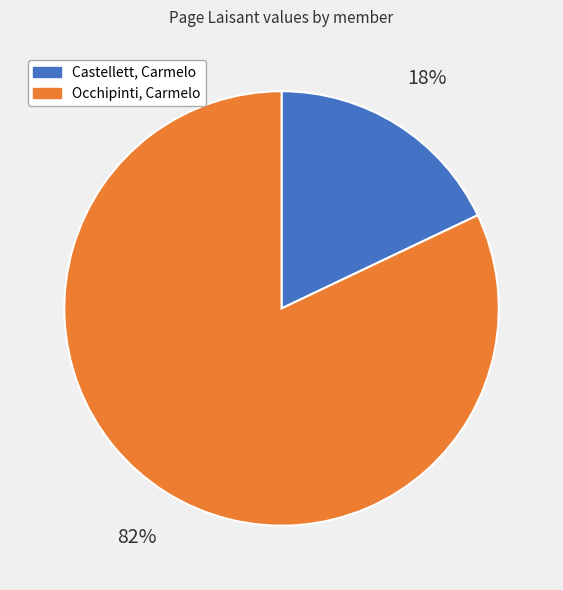

What is the majority slice?

Occhipinti, Carmelo